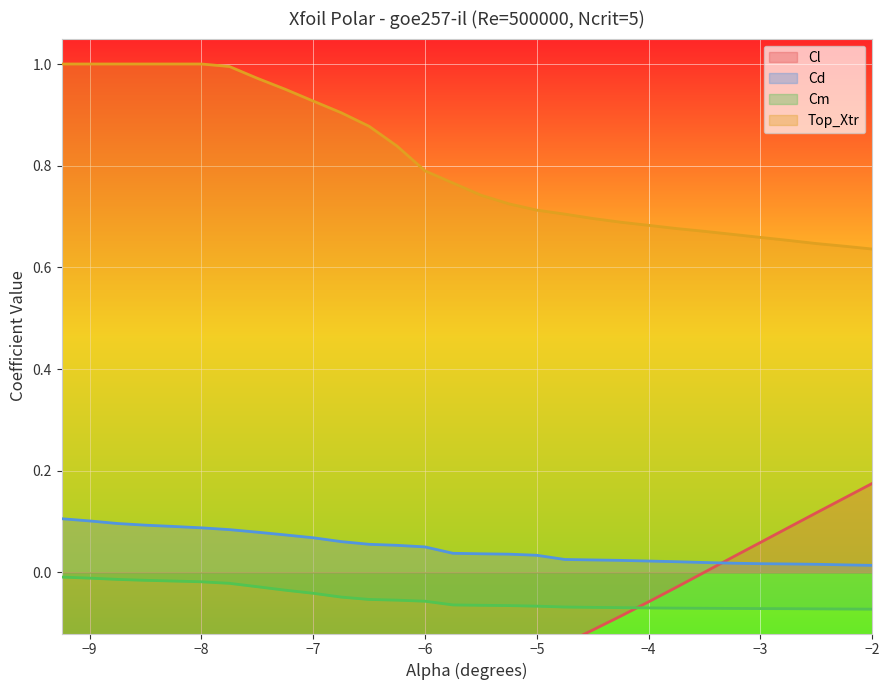

True or false: Top_Xtr and Cl cross at least once.

False